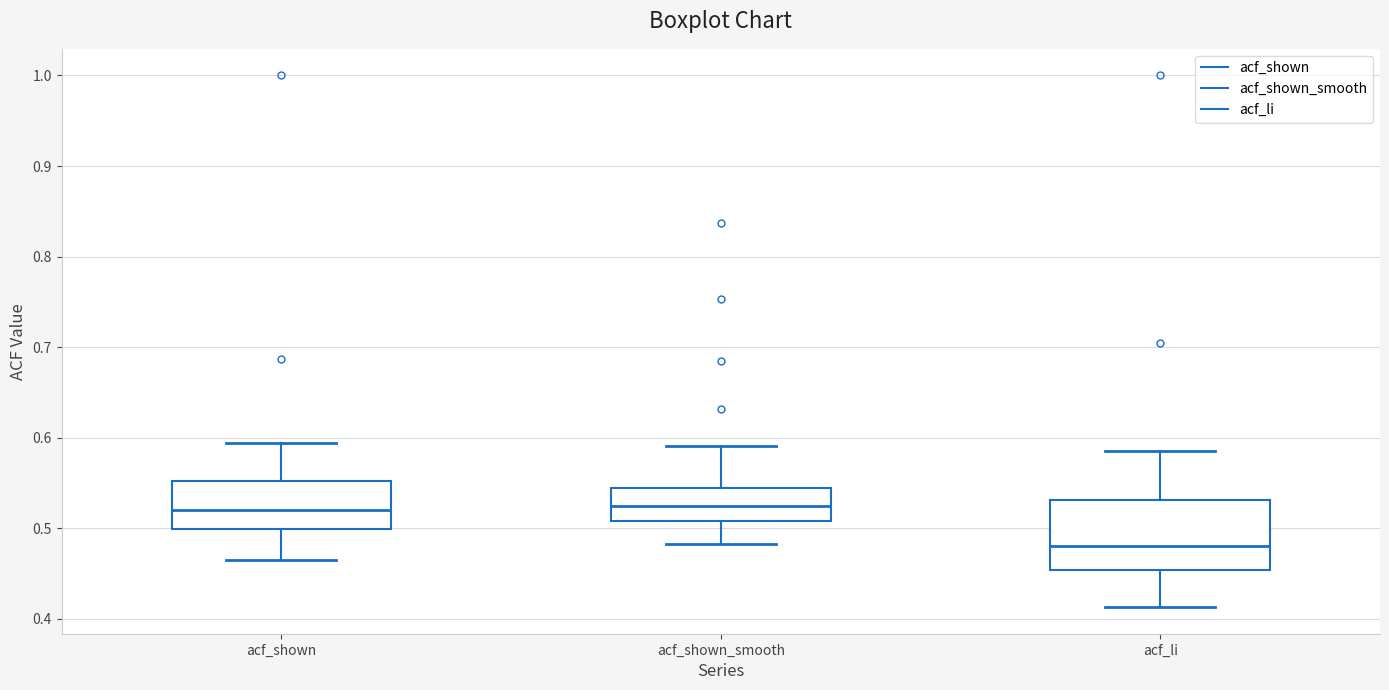

Where does the upper whisker of the box for acf_li end on the y-axis? The values are not printed on the chart, so give them approximately, as read against the axis.

0.59